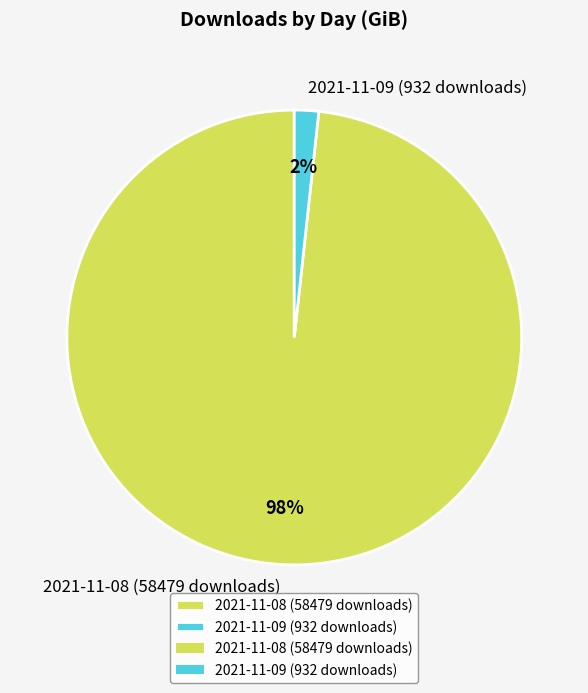

The 2021-11-09 (932 downloads) slice represents 8% of the pie. True or false?

False